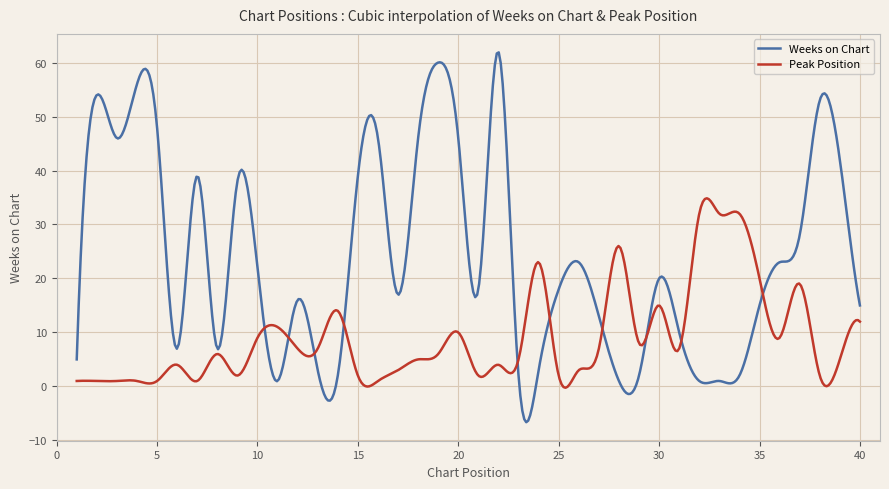

What is the maximum value for Weeks on Chart?

61.9